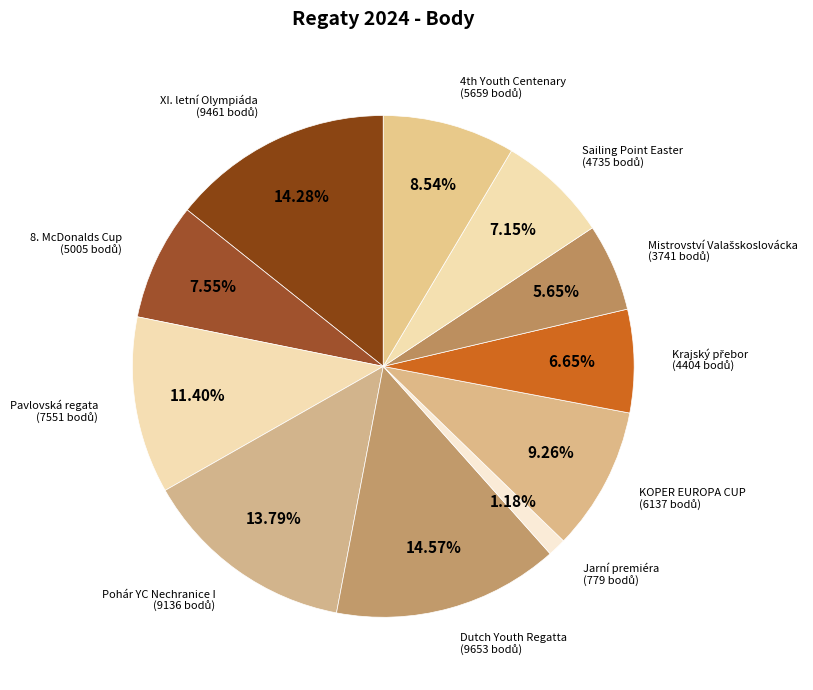

Count the number of slices in the pie.

11